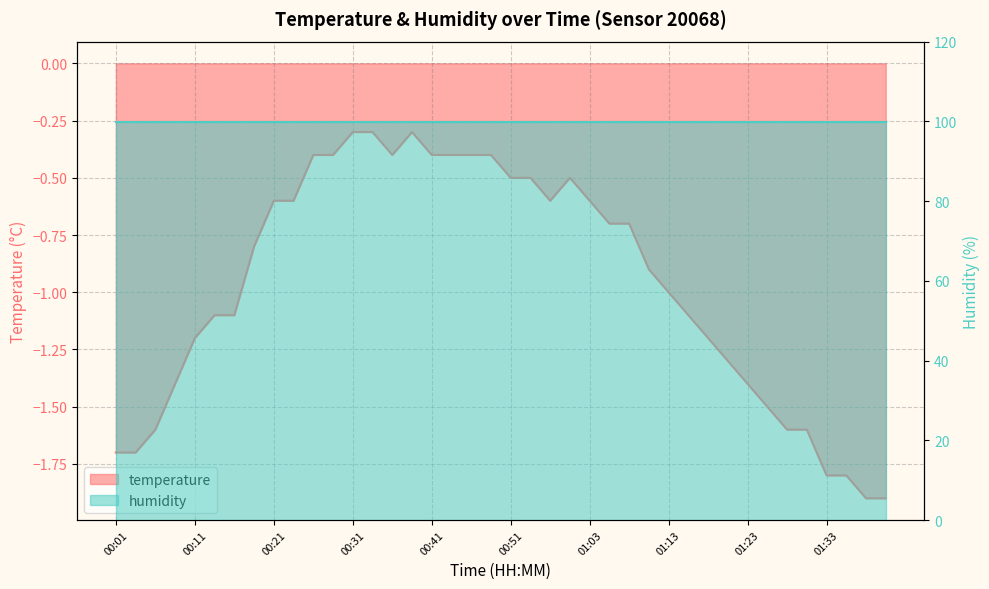

At which label is the value closest to -1?

01:13